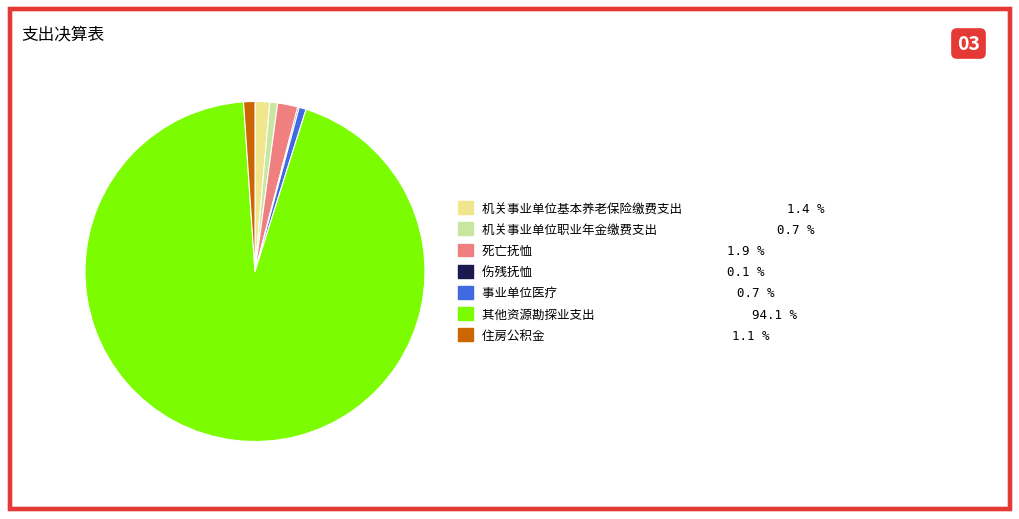

Does any single category account for the majority?

Yes